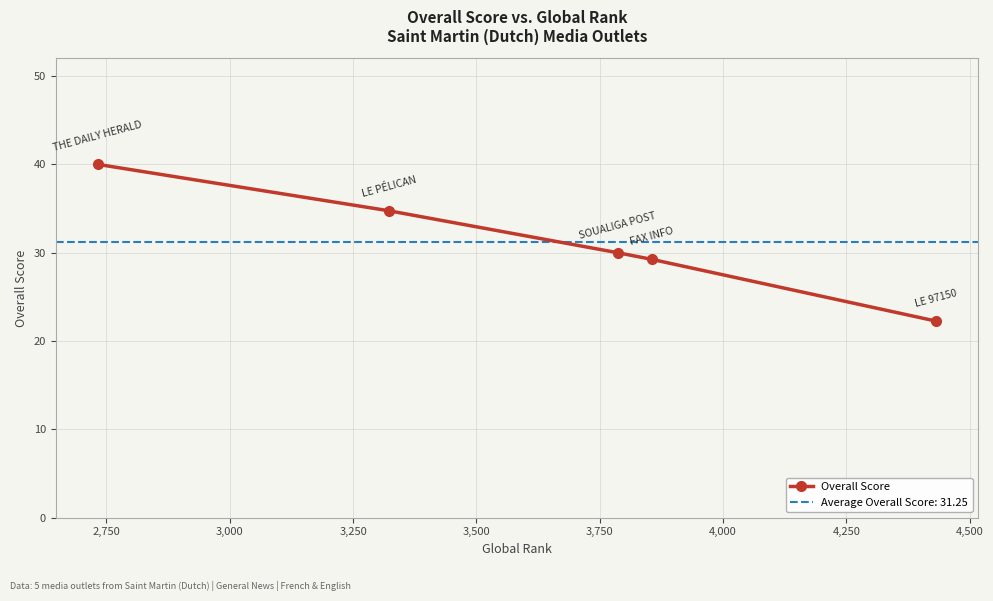

Is this an area chart (filled region under the line)?

No